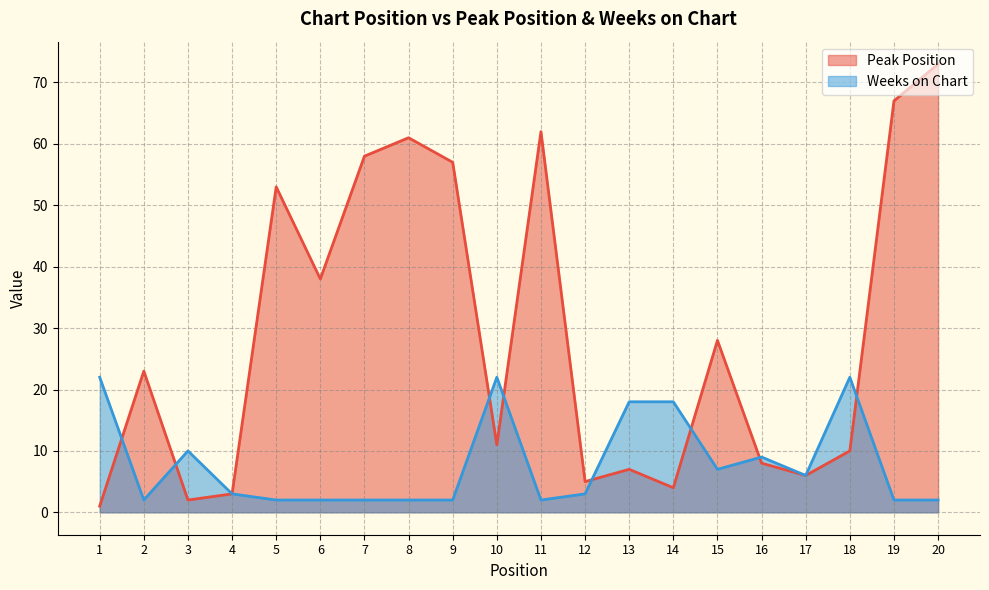

The Peak Position series shows 5 at 16. True or false?

False